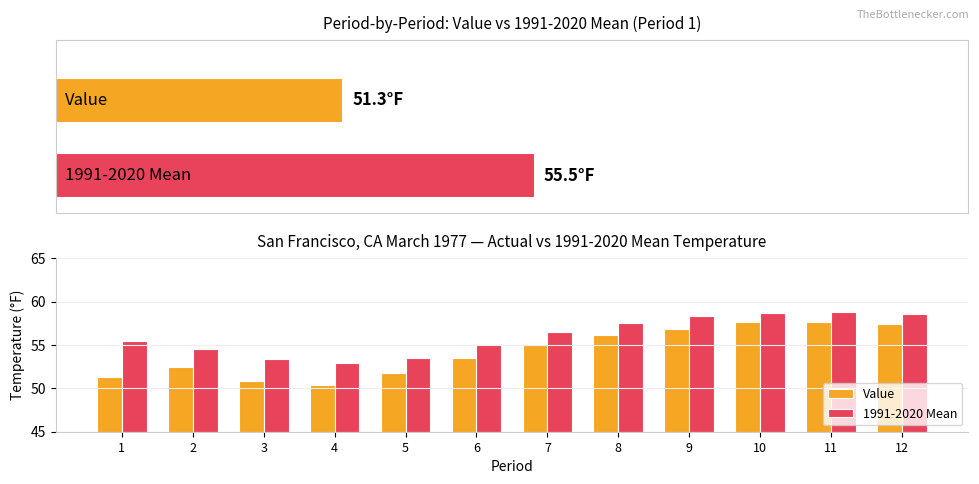

True or false: Value has a value of 74.7 at 4.

False